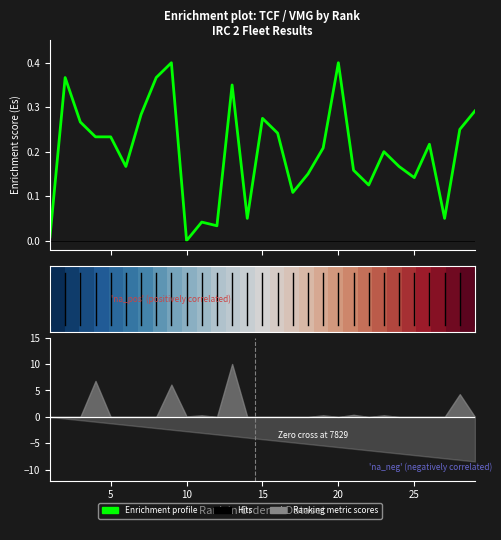

At how many categories does at least one series exceed 0?

29